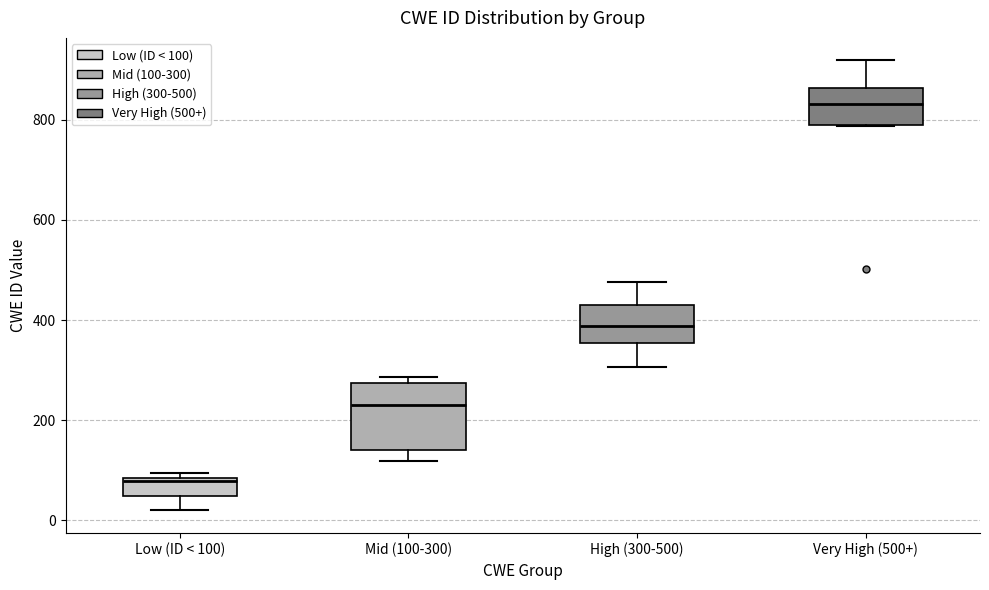

Reading left to right, transcribe this box plot: for each box, give where its median line is, the range the box spans, and where its two whiskers end, as read against the y-axis. The values are not printed on the chart, so give them approximately, as read against the axis.

Low (ID < 100): median 80, box 40 to 80, whiskers 20 to 100
Mid (100-300): median 220, box 140 to 280, whiskers 120 to 280 (just above the box's upper edge)
High (300-500): median 380, box 360 to 420, whiskers 300 to 480
Very High (500+): median 840, box 780 to 860, whiskers 780 to 920